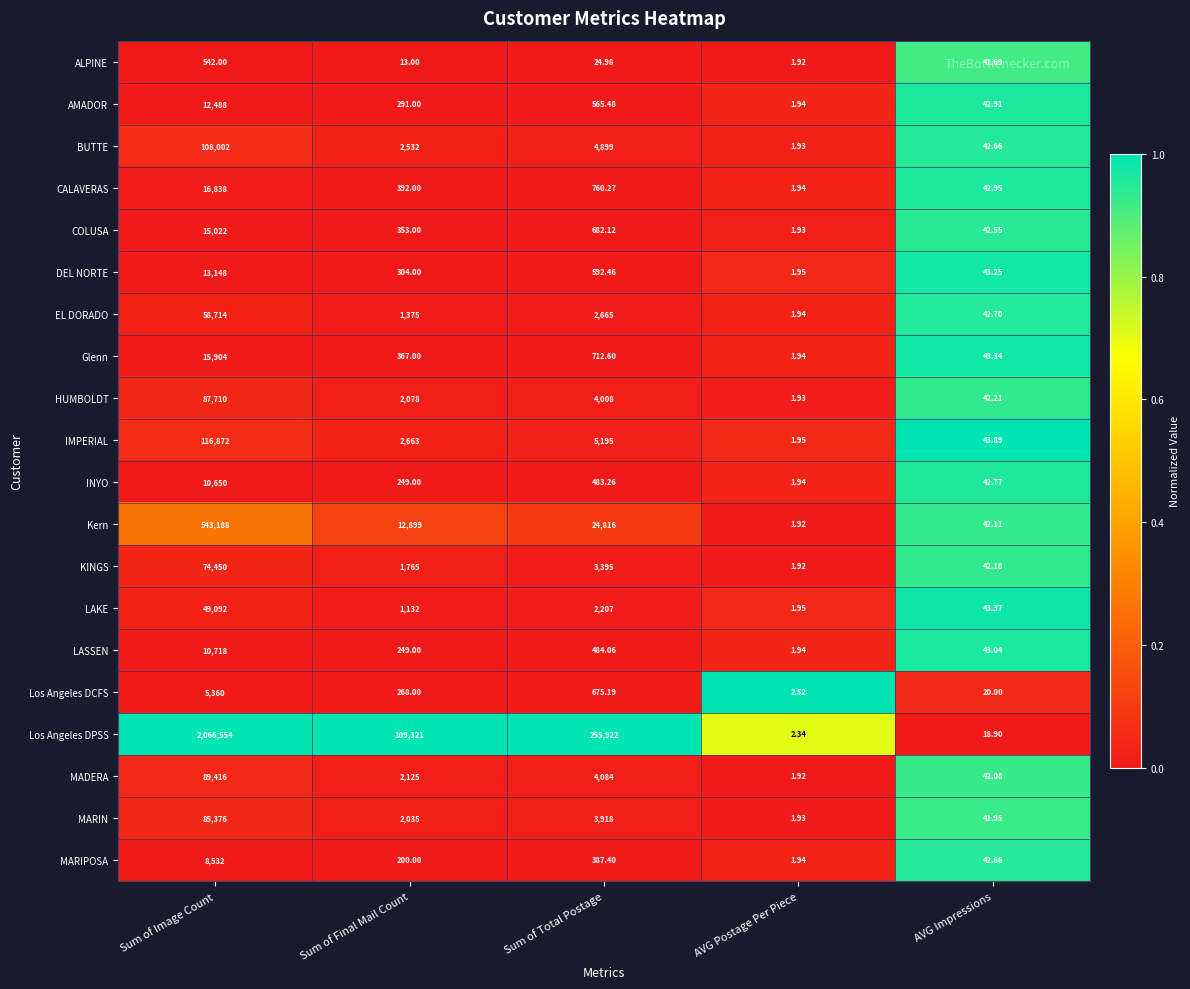

Rank the series by their maximum value, from highest to lowest.

Los Angeles DPSS, Kern, IMPERIAL, BUTTE, MADERA, HUMBOLDT, MARIN, KINGS, EL DORADO, LAKE, CALAVERAS, Glenn, COLUSA, DEL NORTE, AMADOR, LASSEN, INYO, MARIPOSA, Los Angeles DCFS, ALPINE